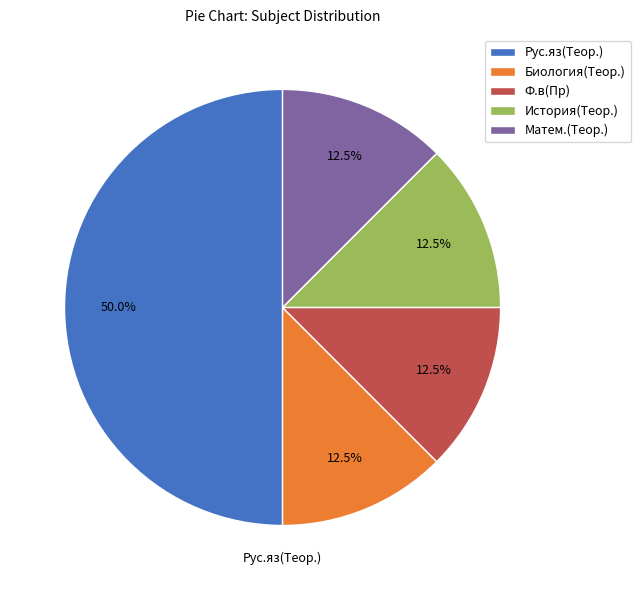

Which category has the biggest portion of the pie?

Рус.яз(Теор.)